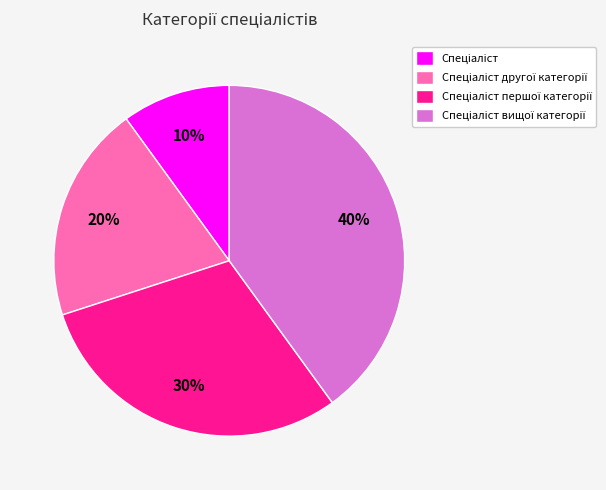

How many segments does this pie chart have?

4